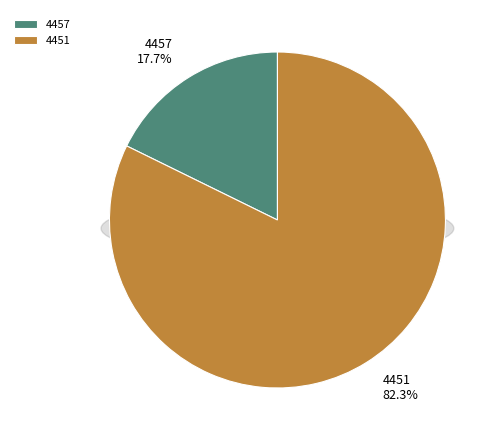

To the nearest percent, what is the difference between the 4457 and 4451 slice percentages?

65%